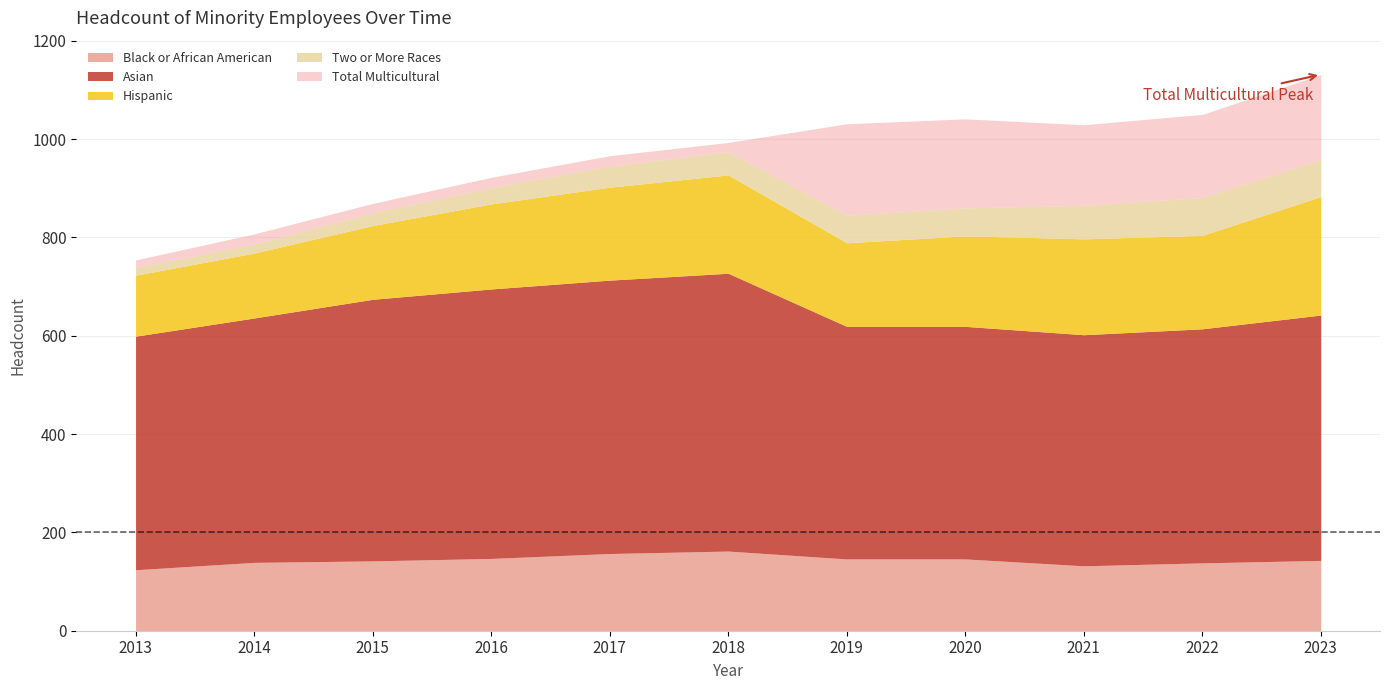

The Hispanic series shows 189 at 2017. True or false?

True